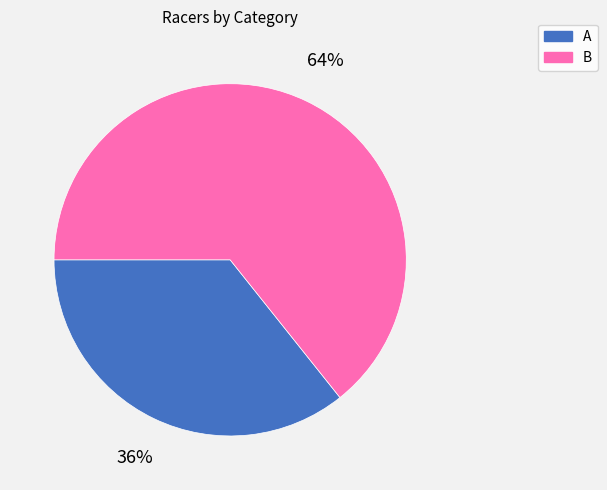

Is there a majority slice in this chart?

Yes